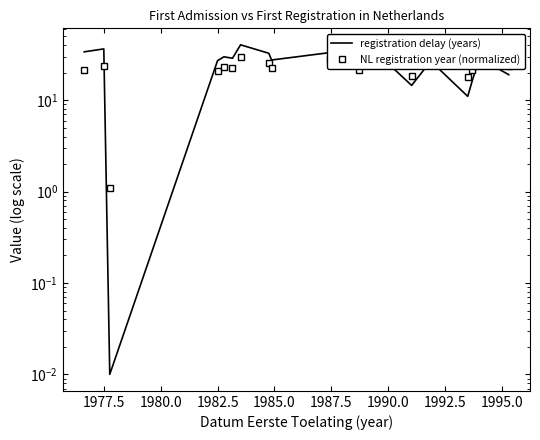

Reading left to right, what are all the values shown in this chart?

registration delay (years): 33.9	36.5	0.0	27.1	29.9	28.9	40.5	32.7	27.6	33.3	21.7	24.7	14.6	26.8	11.0	16.5	21.9	23.1	19.1
NL registration year (normalized): 21.6	23.8	1.1	21.0	22.9	22.5	30.0	25.9	22.8	28.0	21.5	24.2	18.5	26.7	17.8	21.4	24.9	26.1	24.0